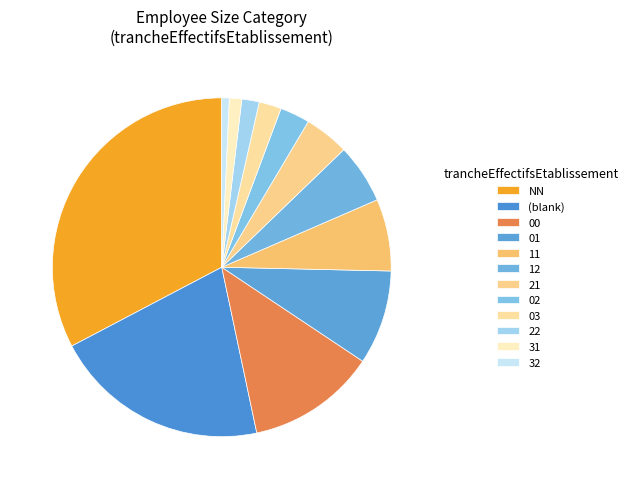

Does 00 account for over 50% of the chart?

No